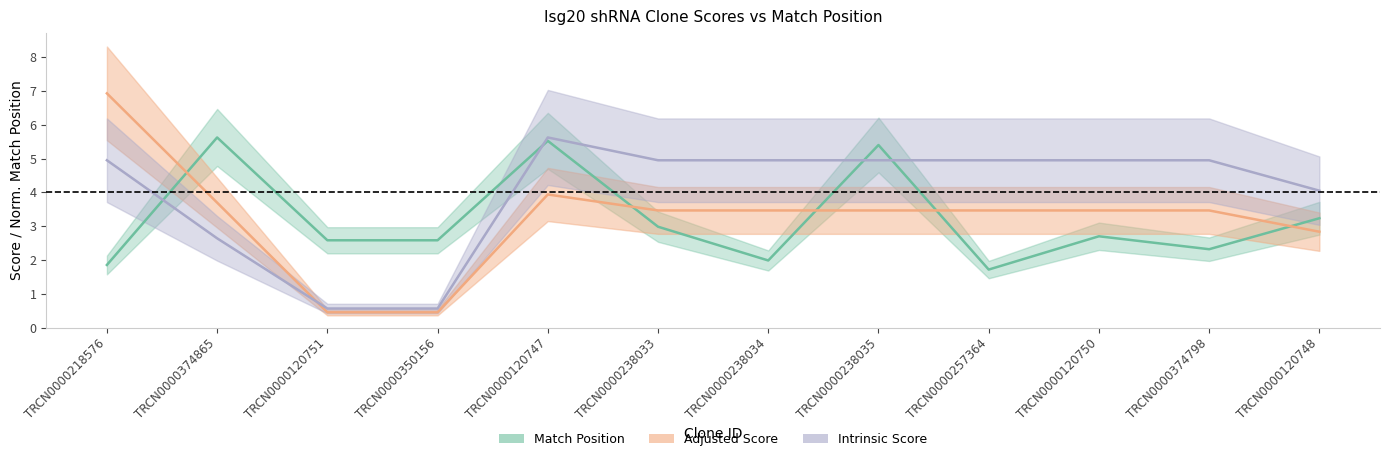

Reading right to left, extract all data points from this chart.

Match Position: 3.2	2.3	2.7	1.7	5.4	2.0	3.0	5.5	2.6	2.6	5.6	1.9
Adjusted Score: 2.8	3.5	3.5	3.5	3.5	3.5	3.5	3.9	0.5	0.5	3.7	6.9
Intrinsic Score: 4.0	5.0	5.0	5.0	5.0	5.0	5.0	5.6	0.6	0.6	2.6	5.0